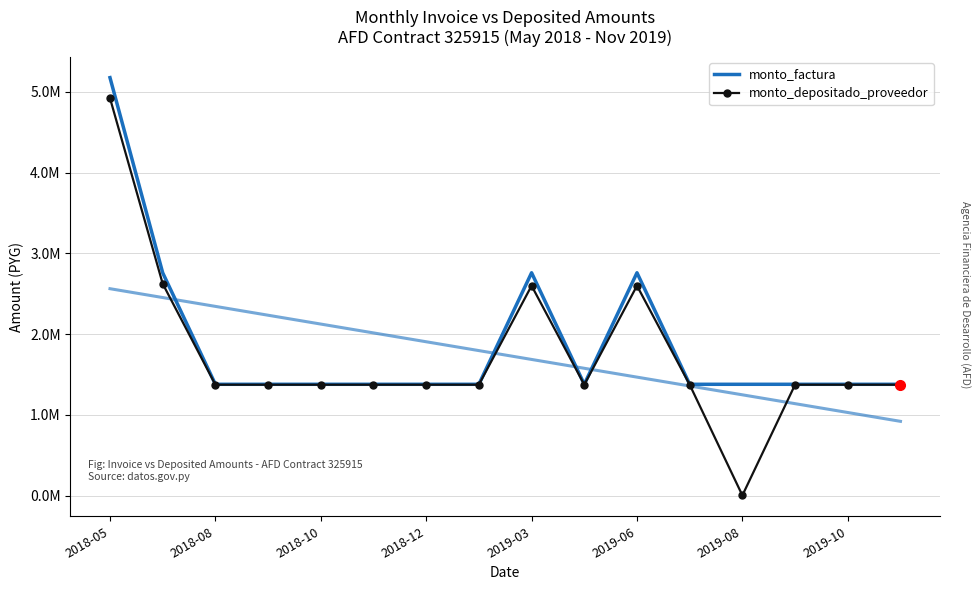

At which label does monto_factura reach its peak?

2018-05